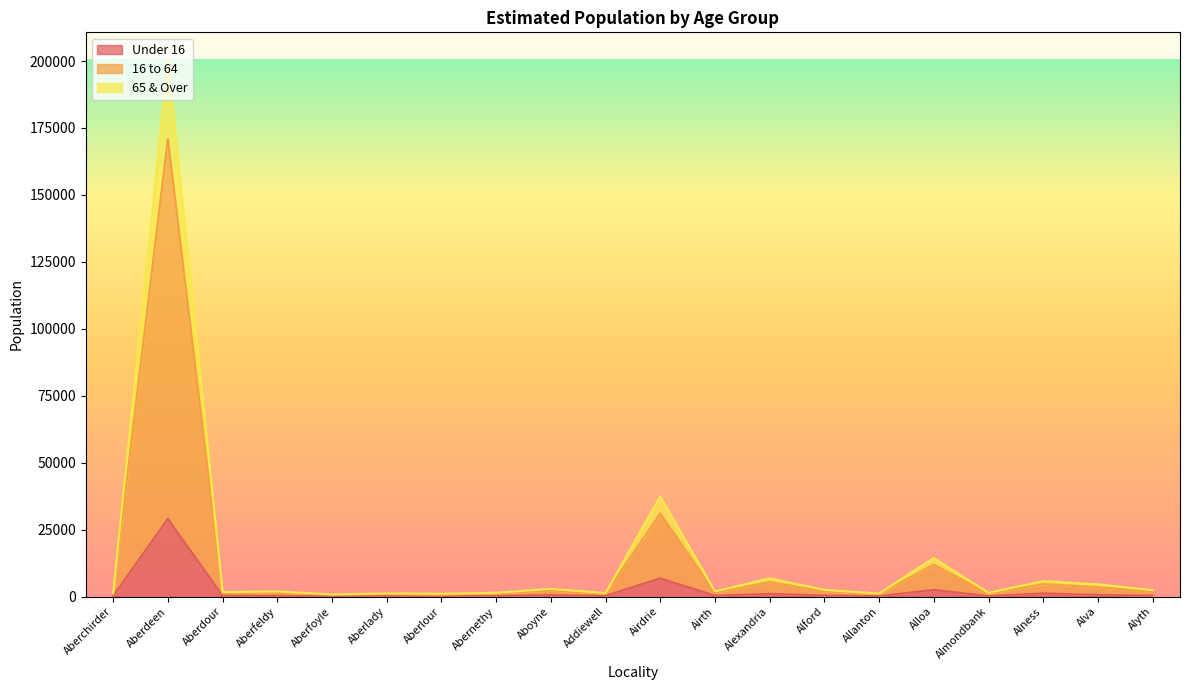

Reading left to right, transcribe all the data shown in this chart.

Under 16: 245	29048	347	299	158	225	147	291	572	321	6834	389	1050	451	163	2553	204	1213	652	388
16 to 64: 968	171003	1354	1459	699	933	720	1188	2268	1112	31062	1559	5406	1971	900	11943	1094	4683	3525	1753
65 & Over: 1260	200680	1710	1950	830	1190	1050	1460	2910	1340	37410	1940	6860	2520	1150	14420	1430	5800	4600	2400